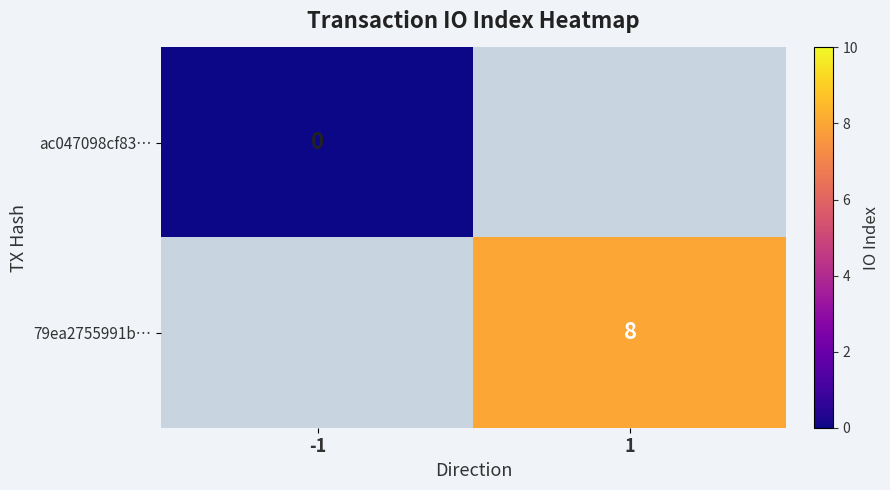

True or false: 79ea2755991b… has a value of 8 at 1.

True